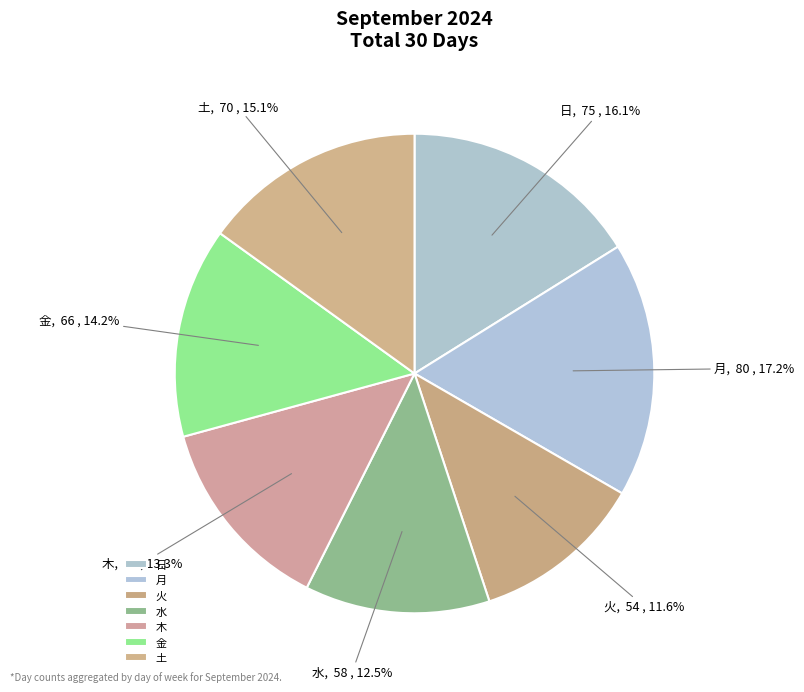

To the nearest percent, what is the difference between the largest and smallest slice percentages?

6%